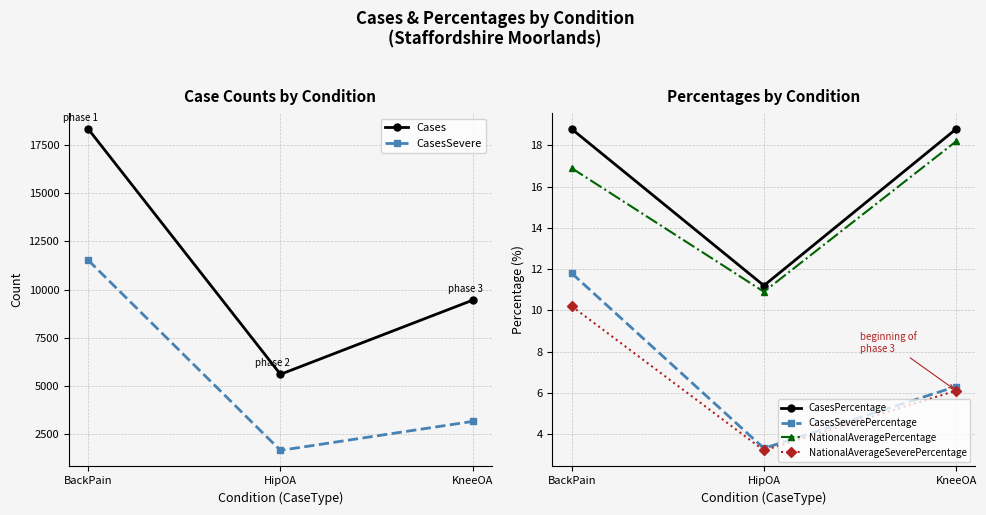

True or false: CasesPercentage has a value of 11.1 at BackPain.

False